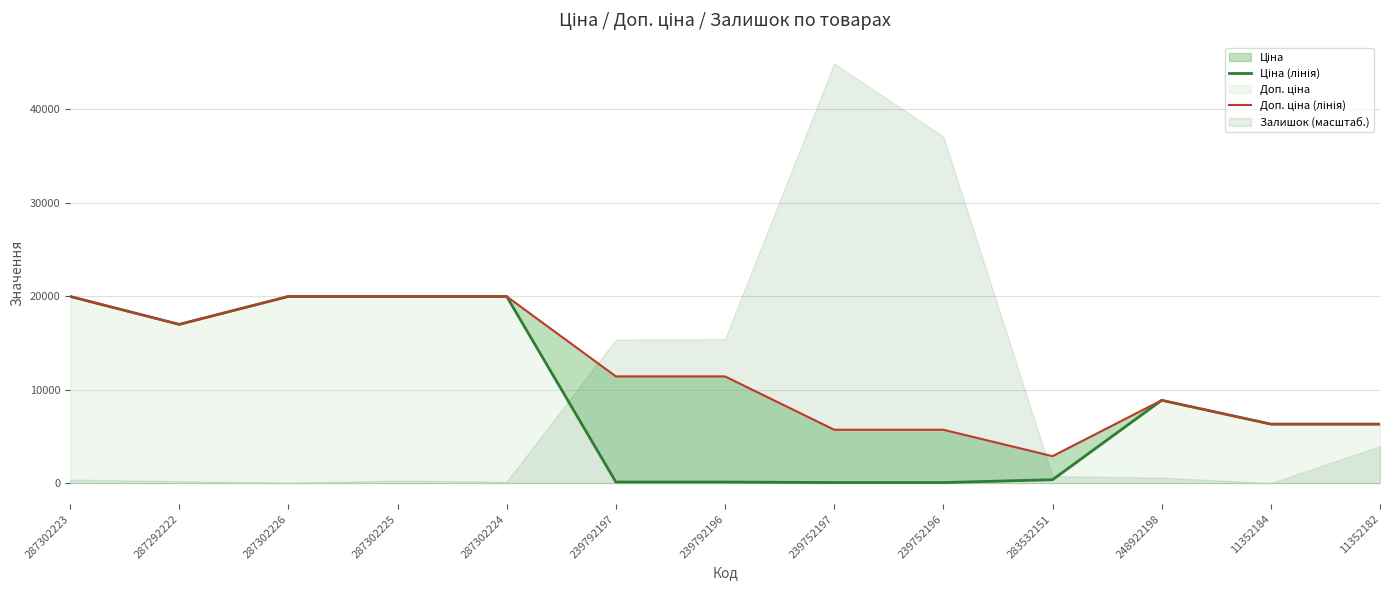

What is the sum of the Доп. ціна (лінія) values at 239752197 and 239792197?

17115.0